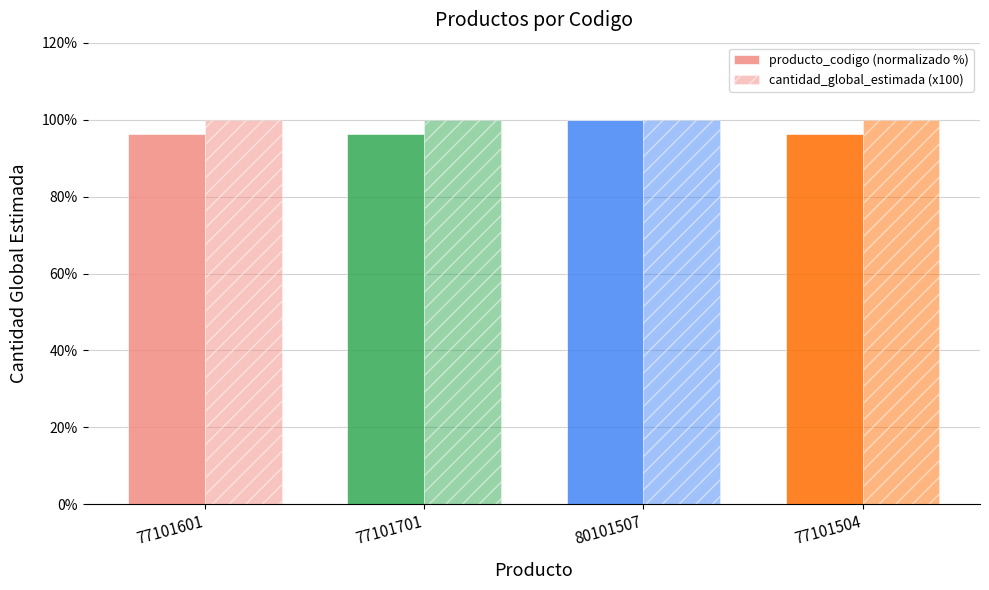

The value of producto_codigo (normalizado %) at 77101504 is 96.3. True or false?

True